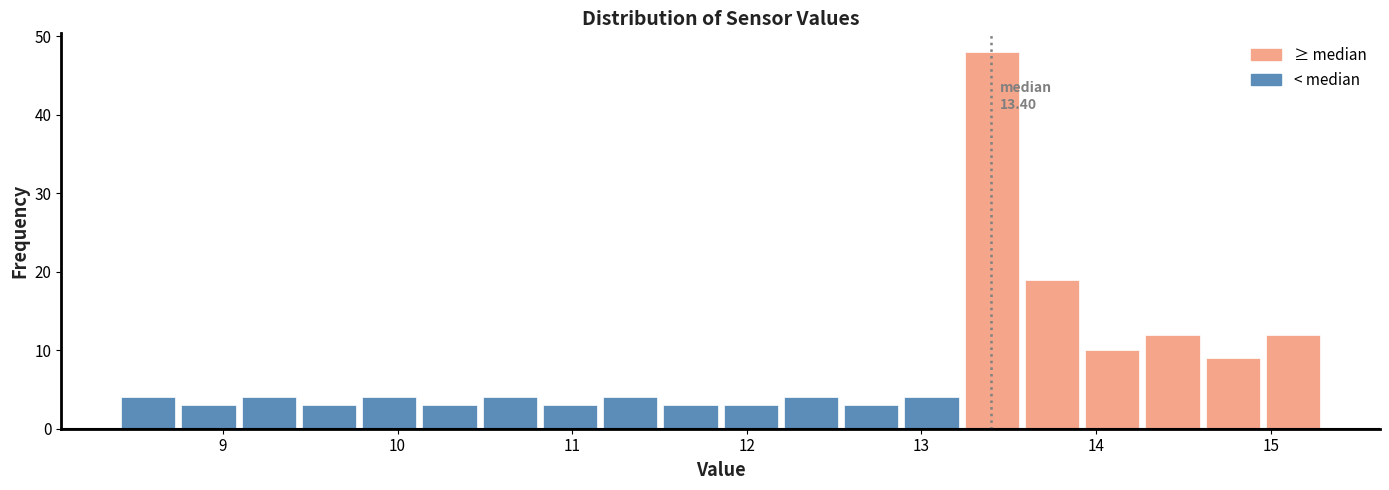

Around what value on the x-axis is the tallest bar? Give the approximate position of its centre, as read against the axis.

13.4